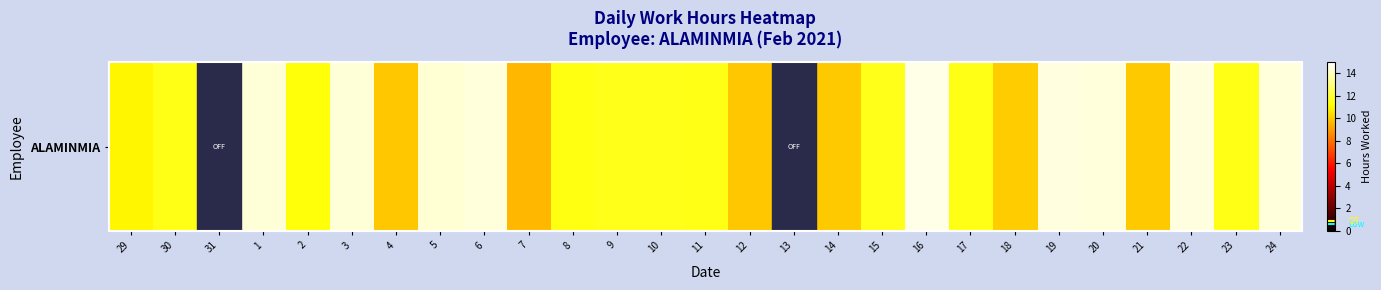

How many series are shown in this chart?

1